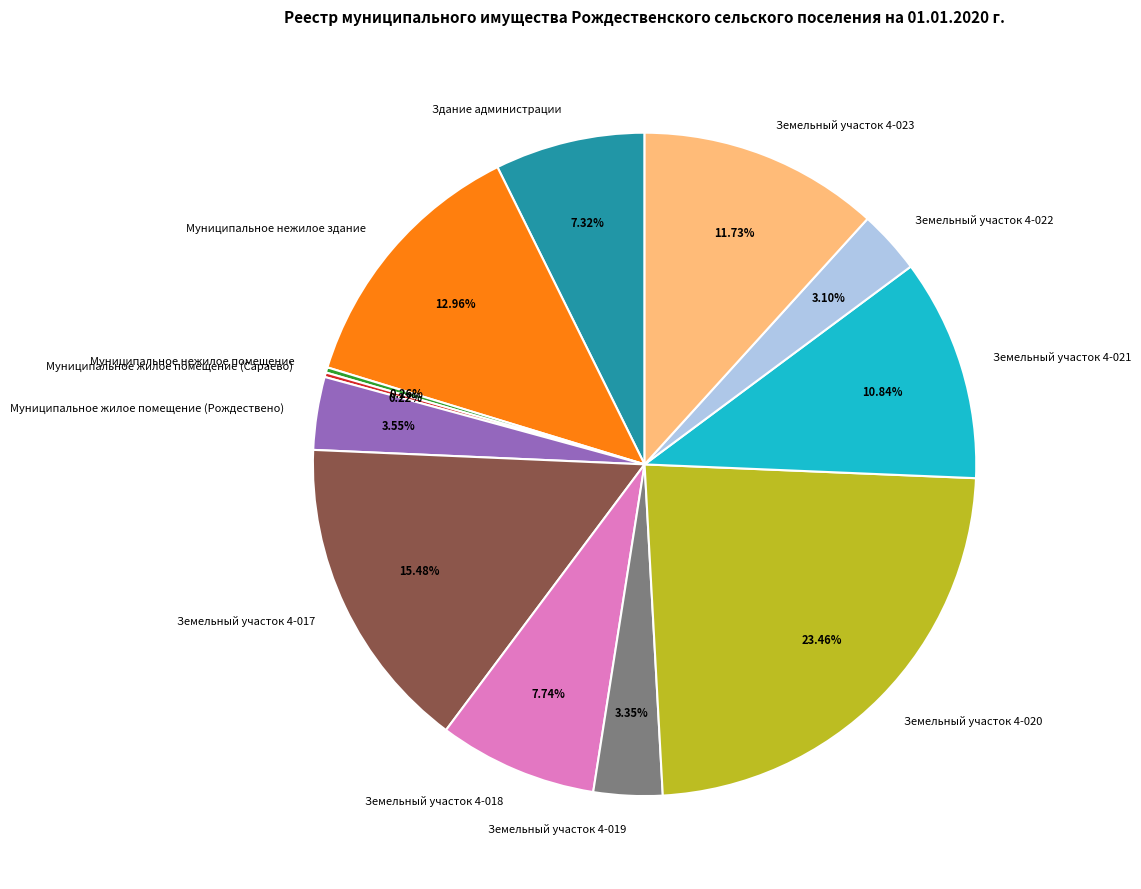

What portion of the pie excludes Земельный участок 4-018?

92.3%